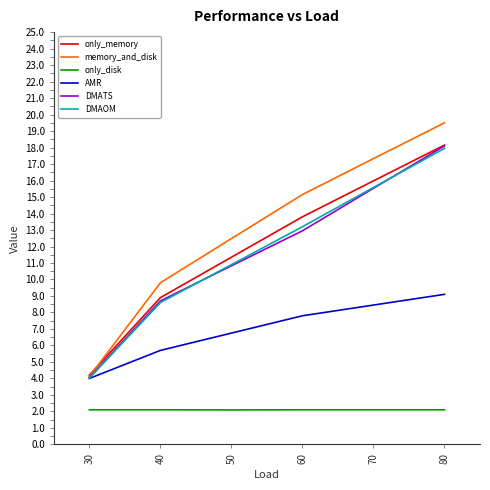

What is the highest value of the memory_and_disk series?

19.5